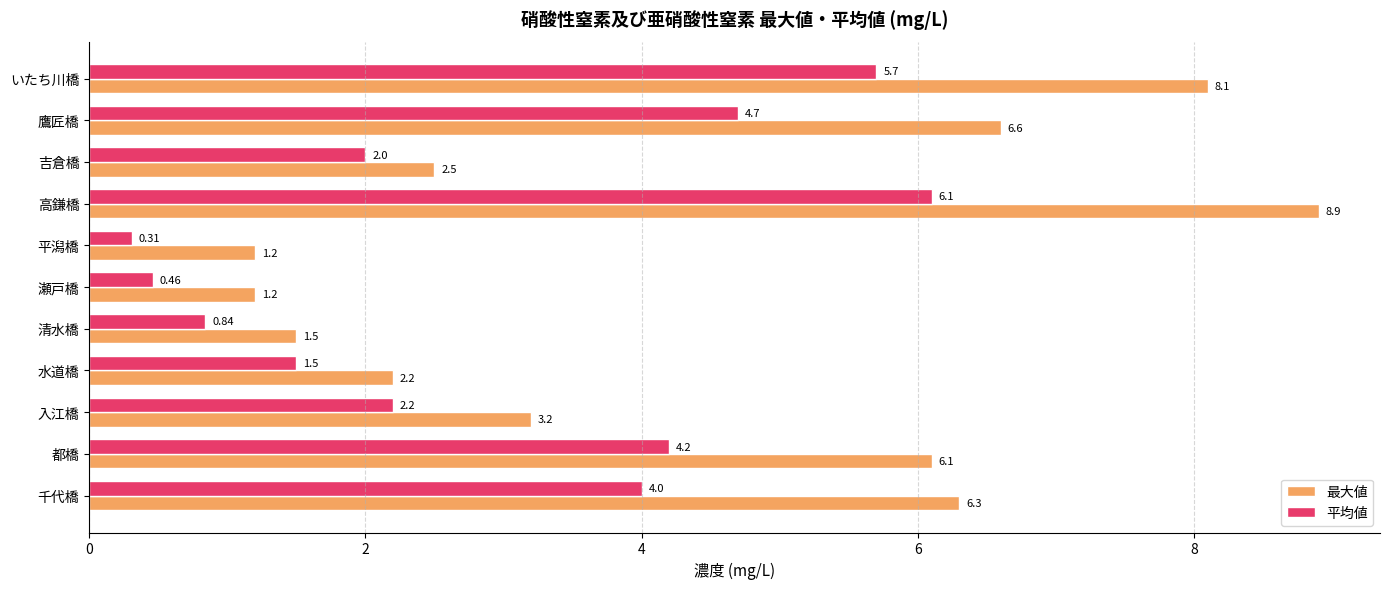

What is the highest value of the 最大値 series?

8.9